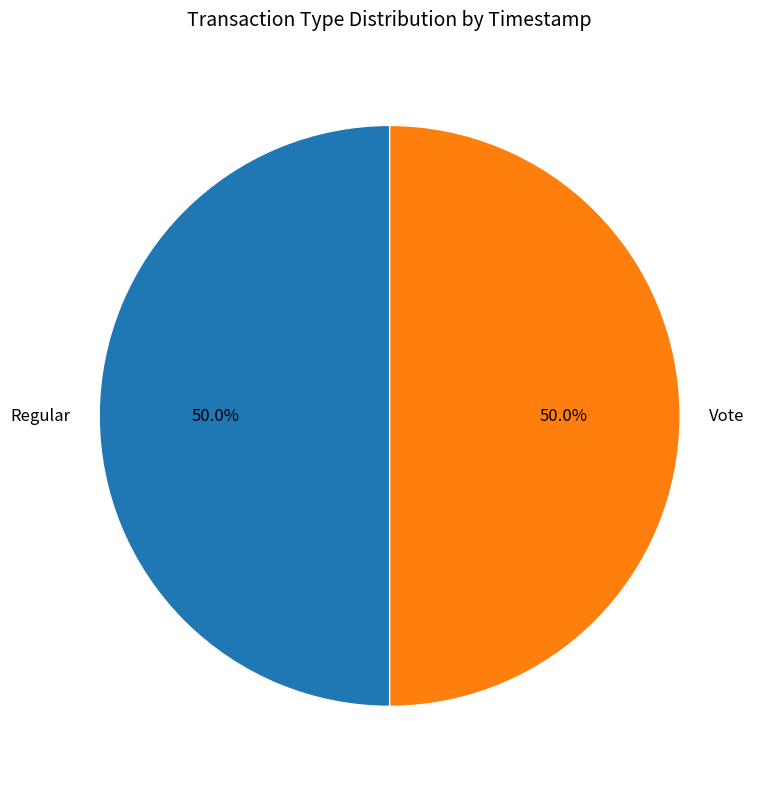

What is the total percentage of Regular and Vote?

100.0%